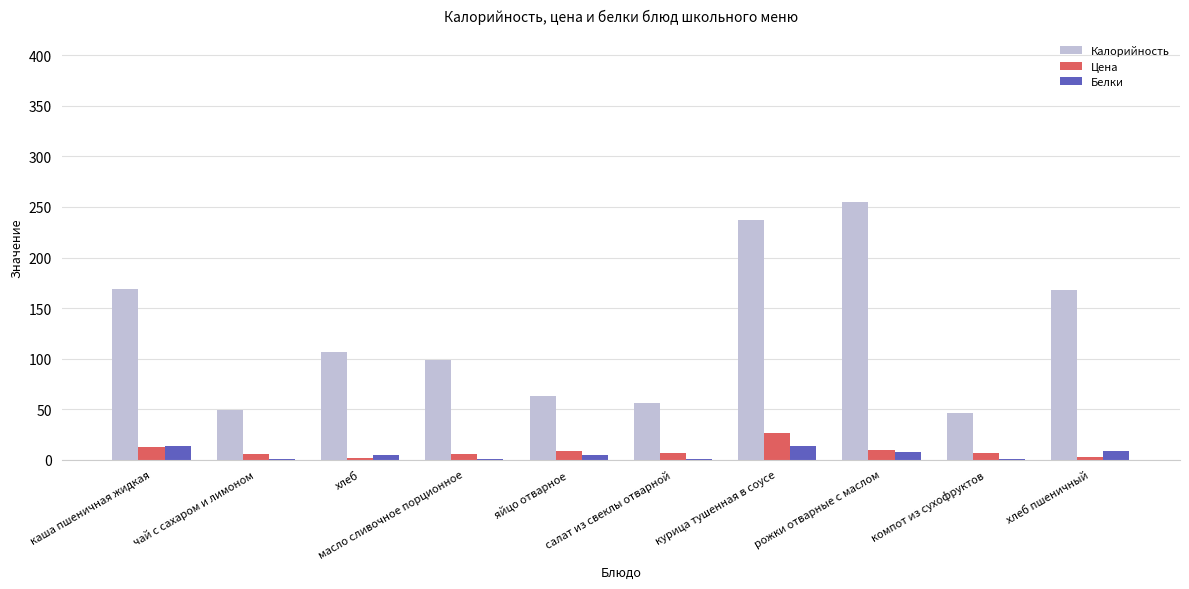

Reading left to right, extract all data points from this chart.

Калорийность: 169.0	49.3	107.0	99.0	63.0	56.0	237.0	255.0	46.0	168.0
Цена: 13.0	6.0	2.0	6.0	9.0	7.0	26.0	10.0	7.0	3.2
Белки: 13.4	1.0	5.0	1.0	5.0	1.0	14.0	8.0	1.0	9.0